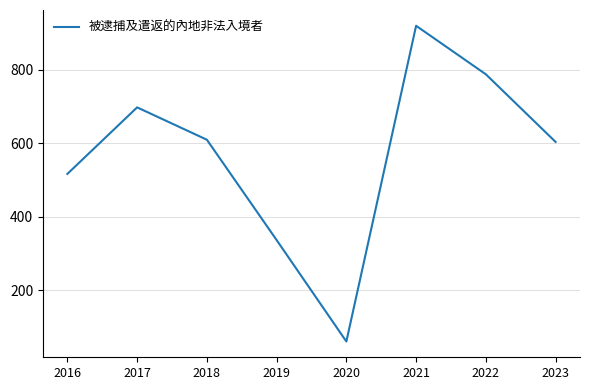

Where is the first local minimum?

2020